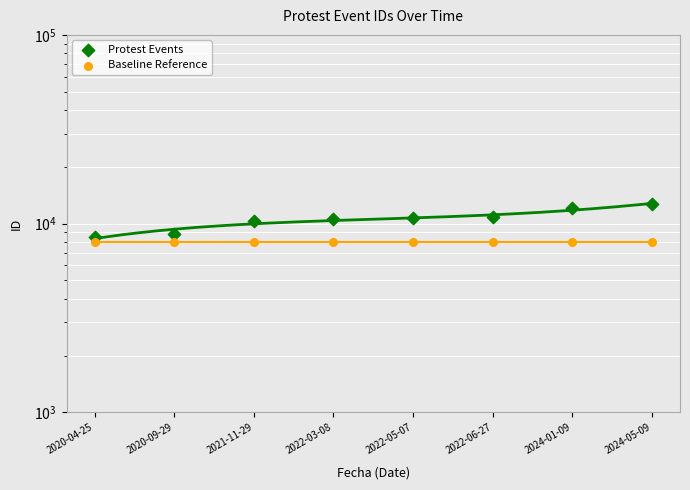

At how many categories does at least one series exceed 9797?

6